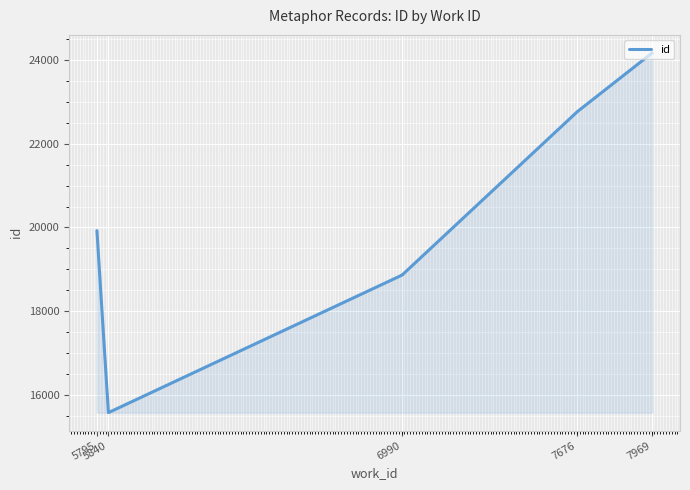

What is the value of the 5th point from the left?

22771